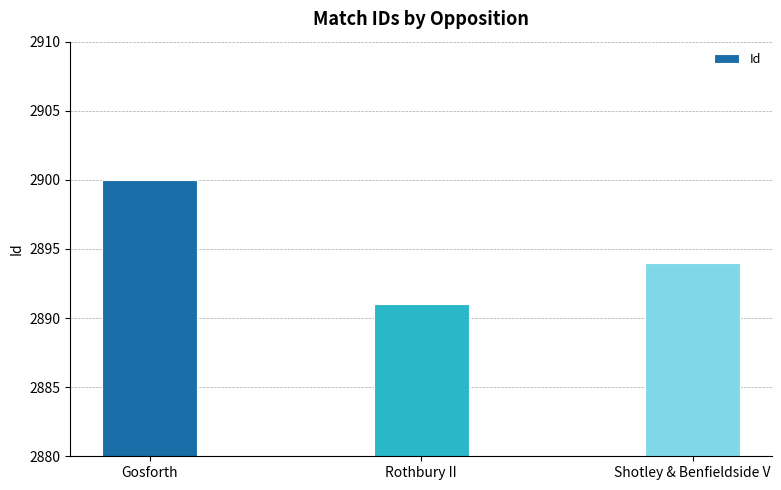

Rank the categories by value from lowest to highest.

Rothbury II, Shotley & Benfieldside V, Gosforth